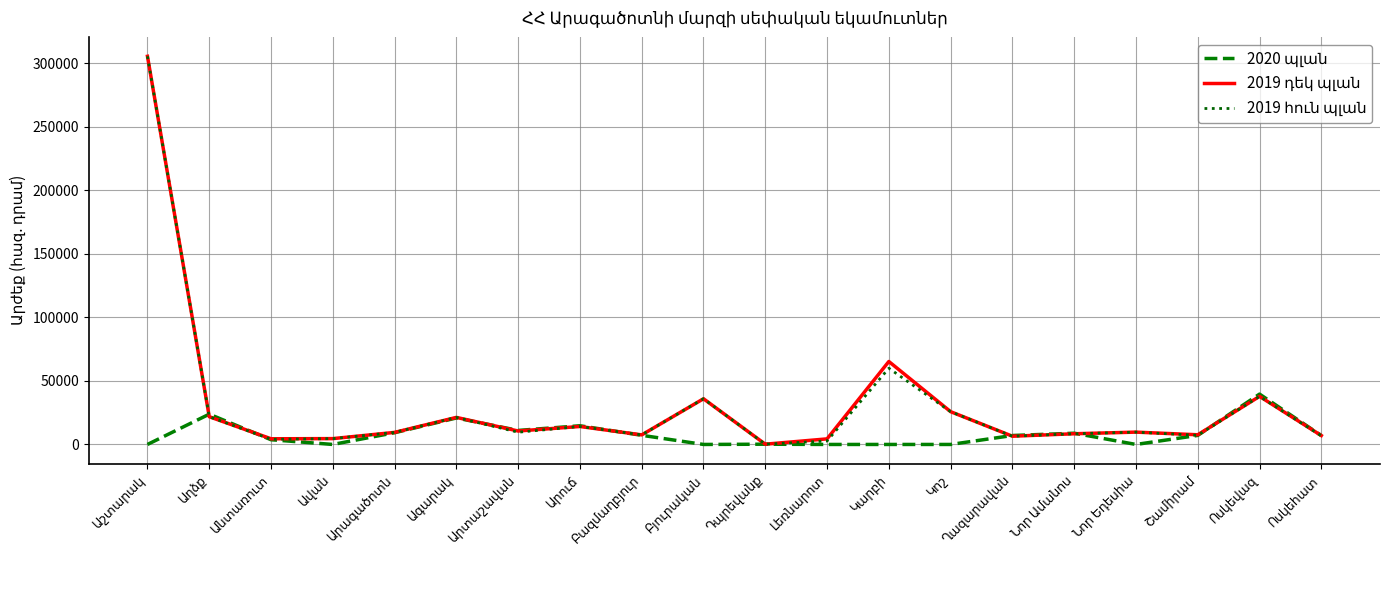

What is the greatest value displayed?

305670.0